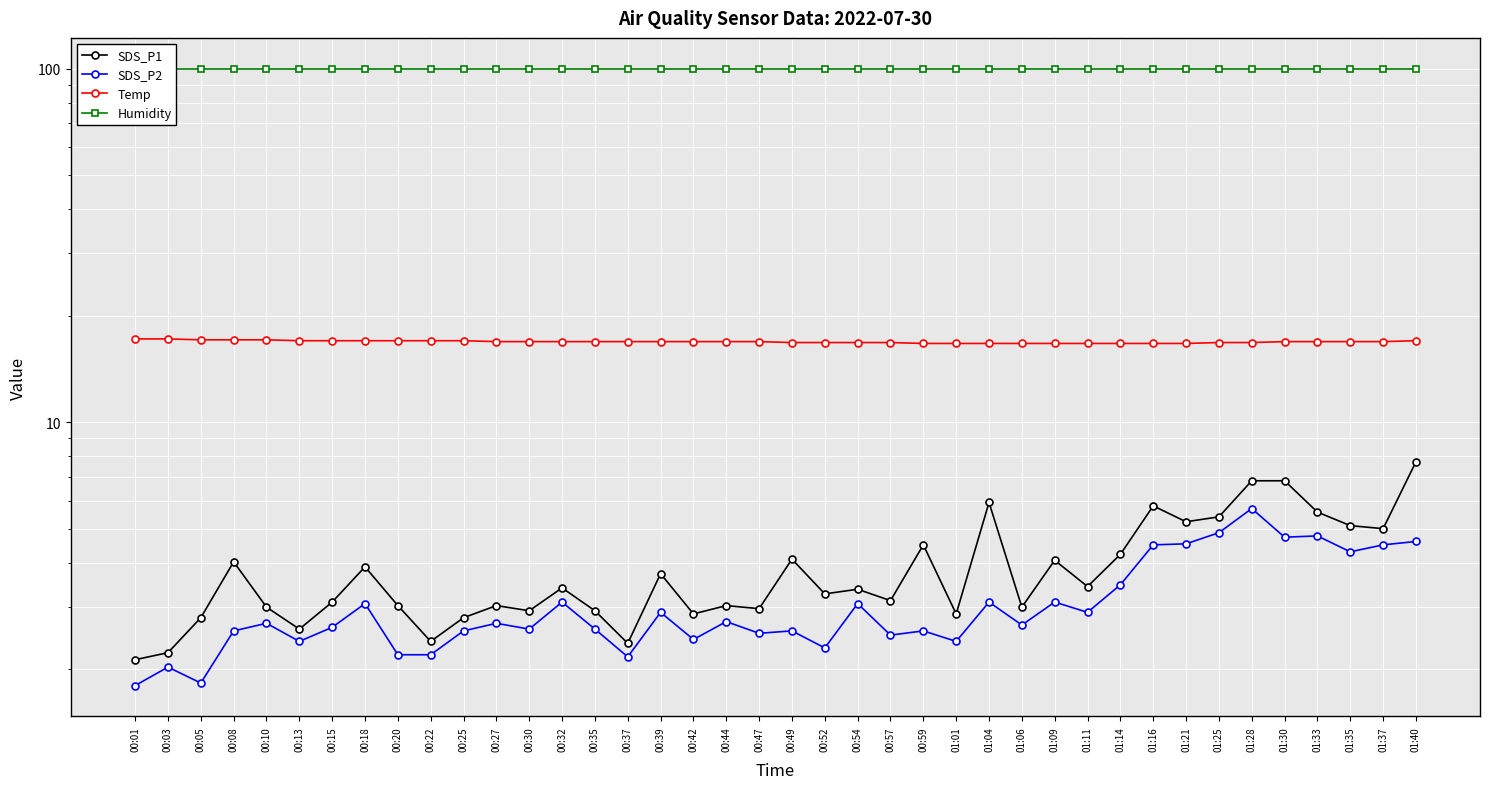

At which category does SDS_P1 reach its first local valley?

00:13